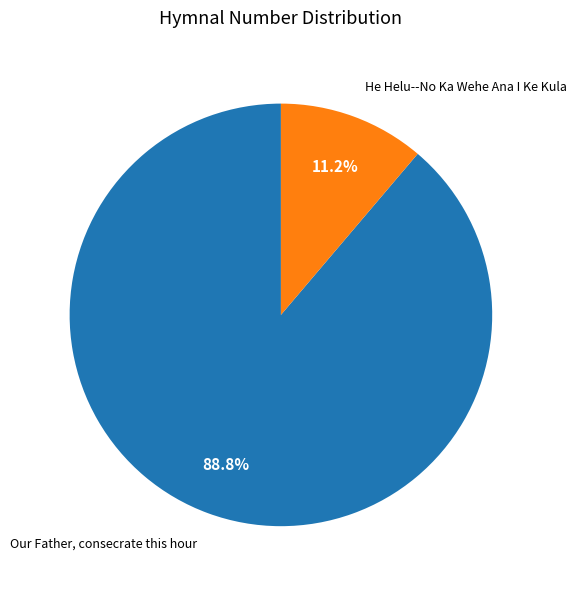

Does any single category account for the majority?

Yes